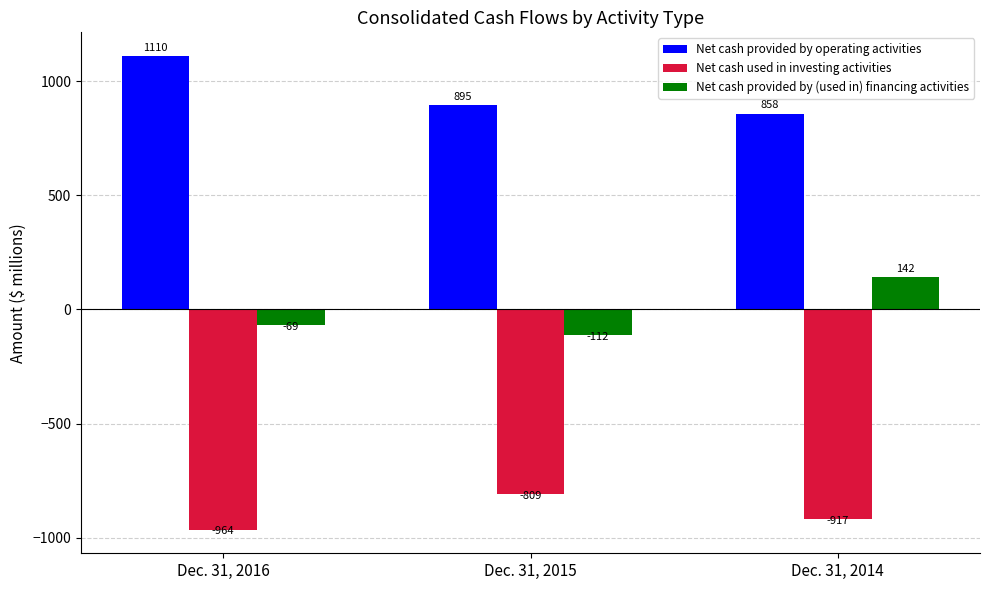

Which series has the largest total across all categories?

Net cash provided by operating activities